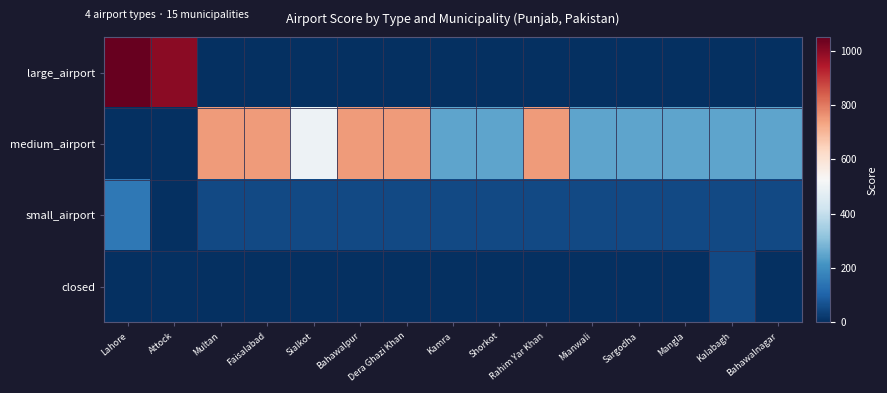

Between Bahawalnagar and Lahore, which is larger?

Lahore